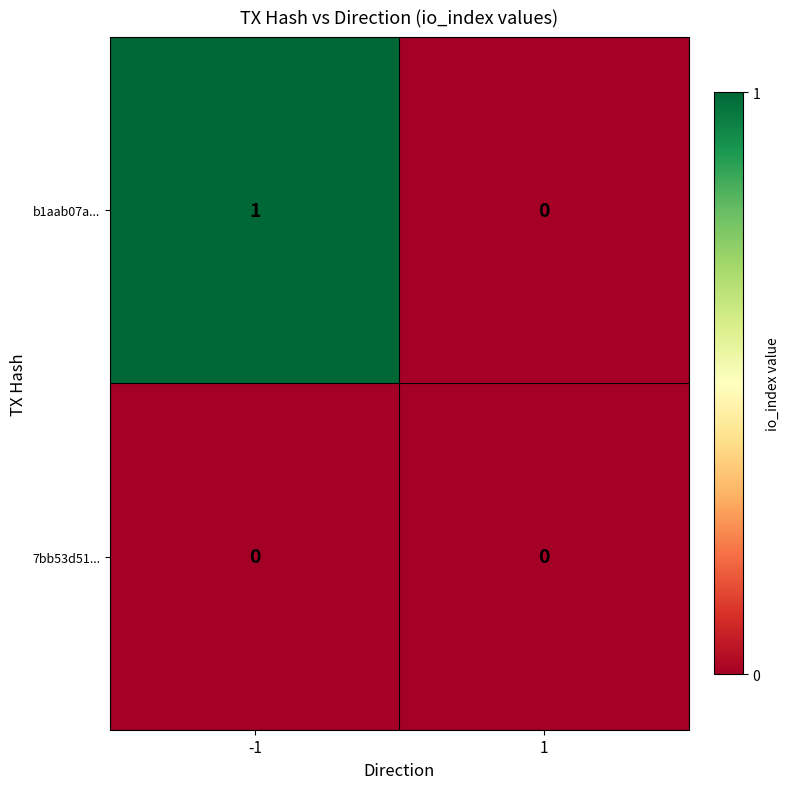

The value of b1aab07a... at -1 is 2. True or false?

False